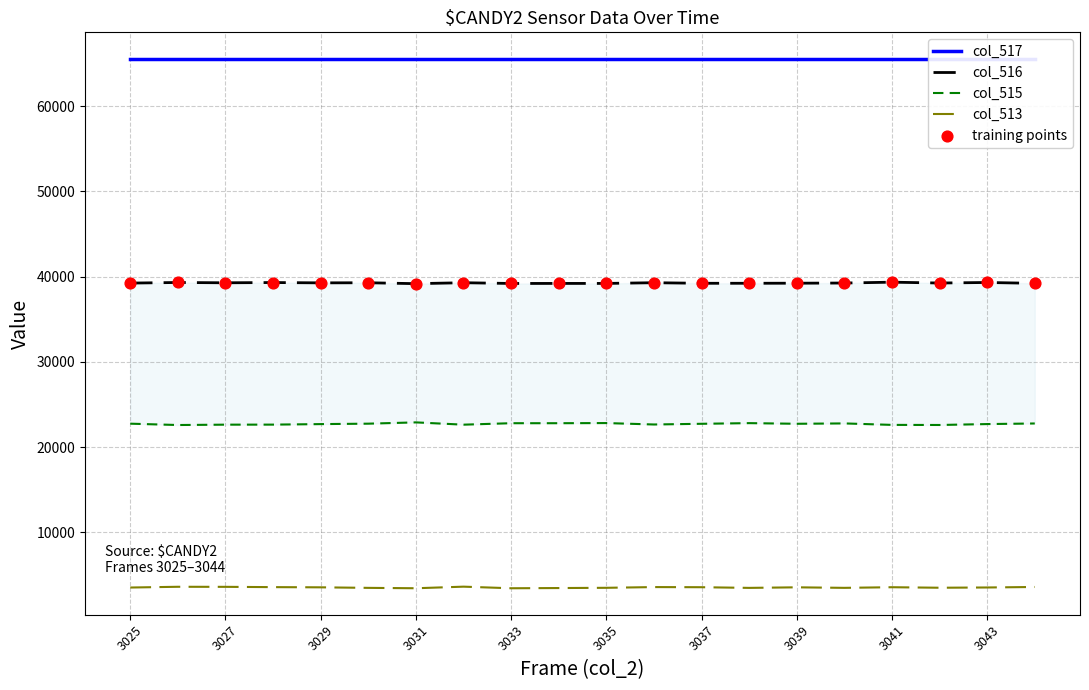

Which series contains the highest Y value?

col_517